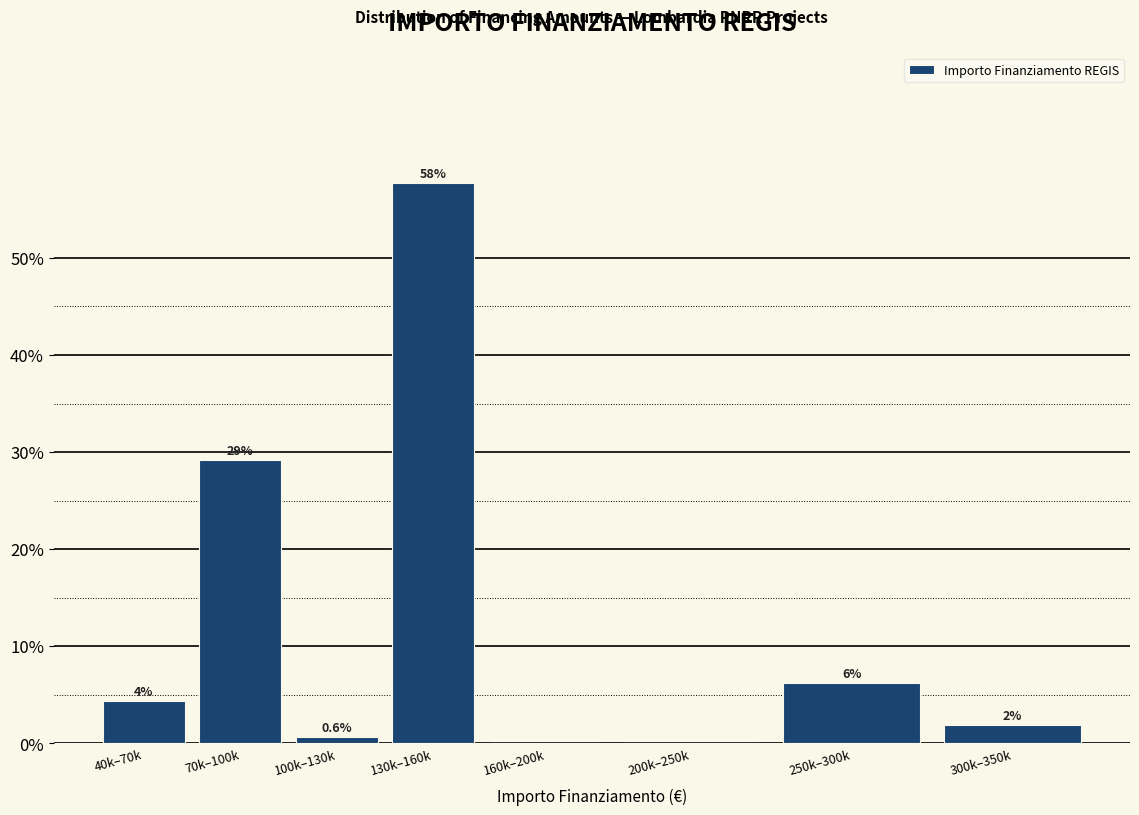

Are the bars horizontal?

No